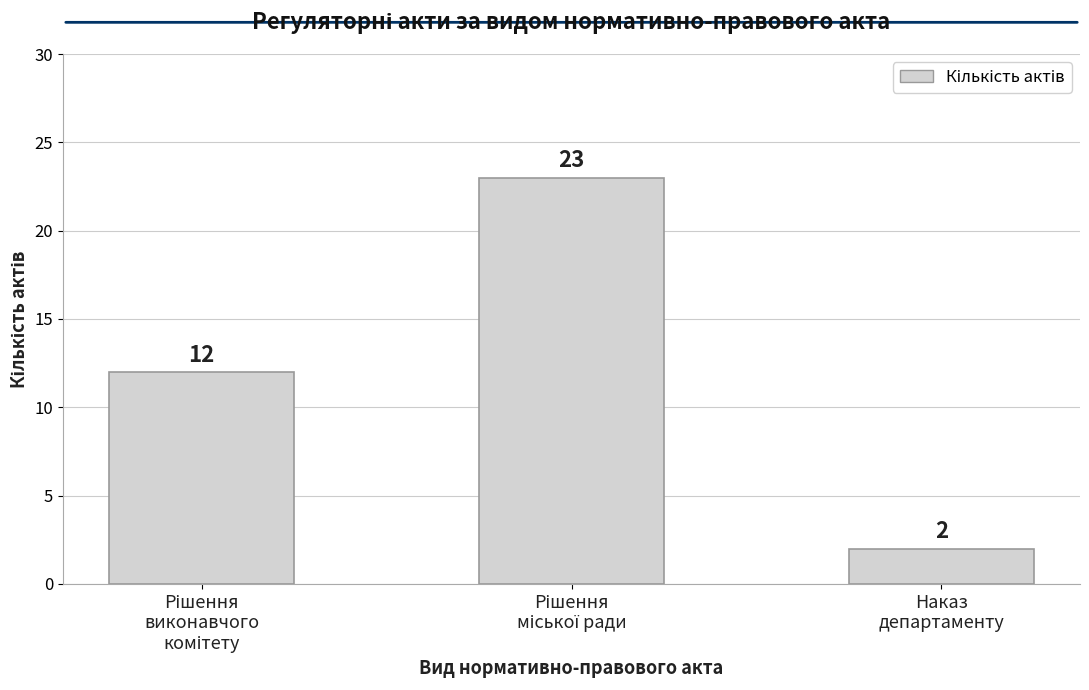

Count the number of data series in this chart.

1